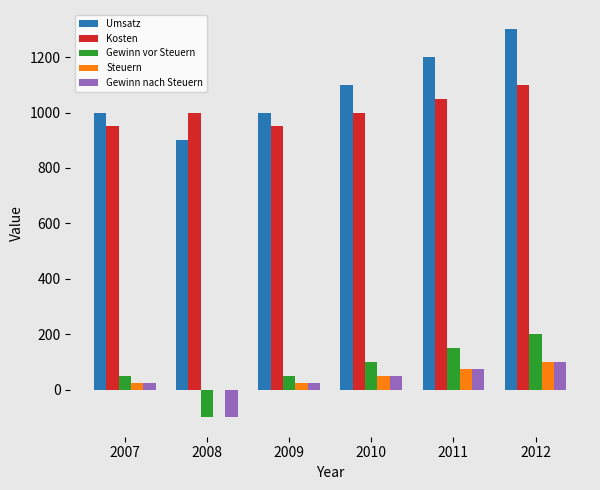

At which category is the sum across all series the highest?

2012